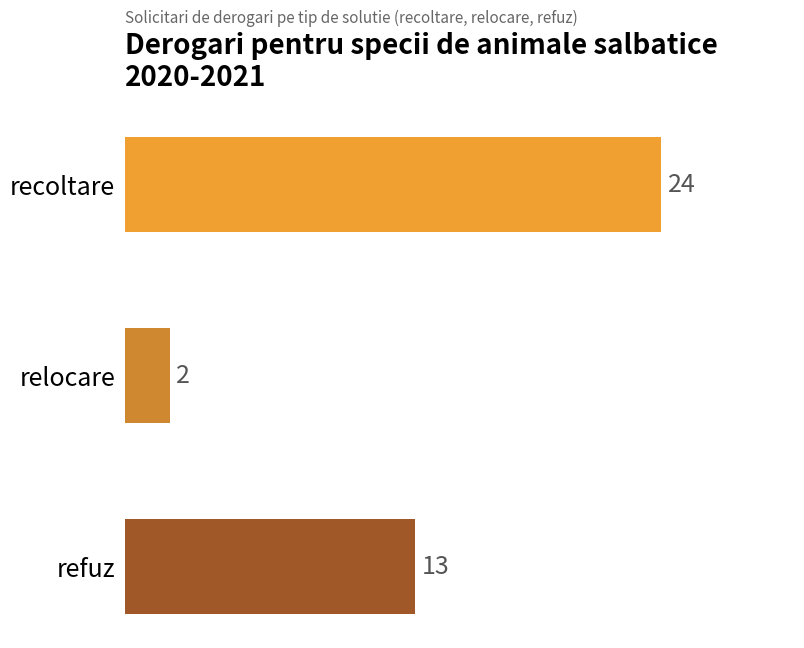

What is the maximum value shown in the chart?

24